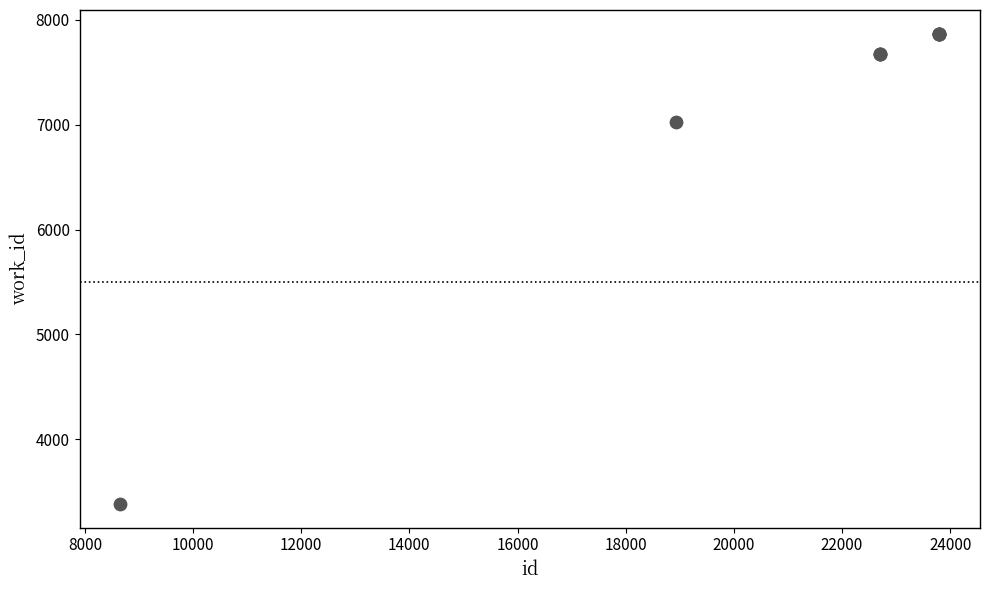

What Y value in the scatter plot is closest to 5625?

7024